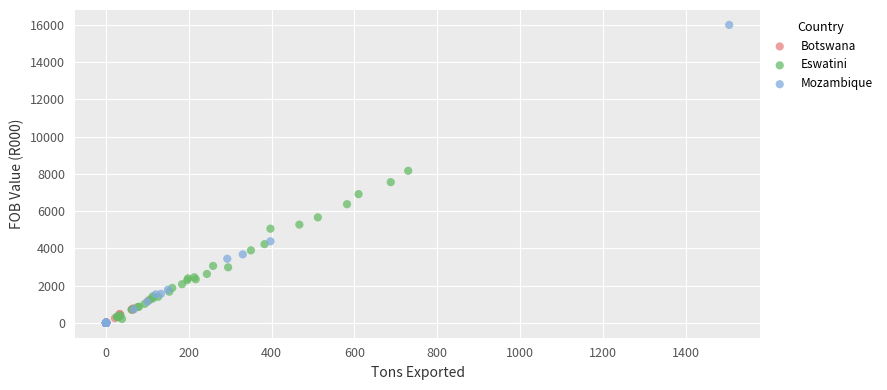

Which series reaches the maximum Y coordinate?

Mozambique